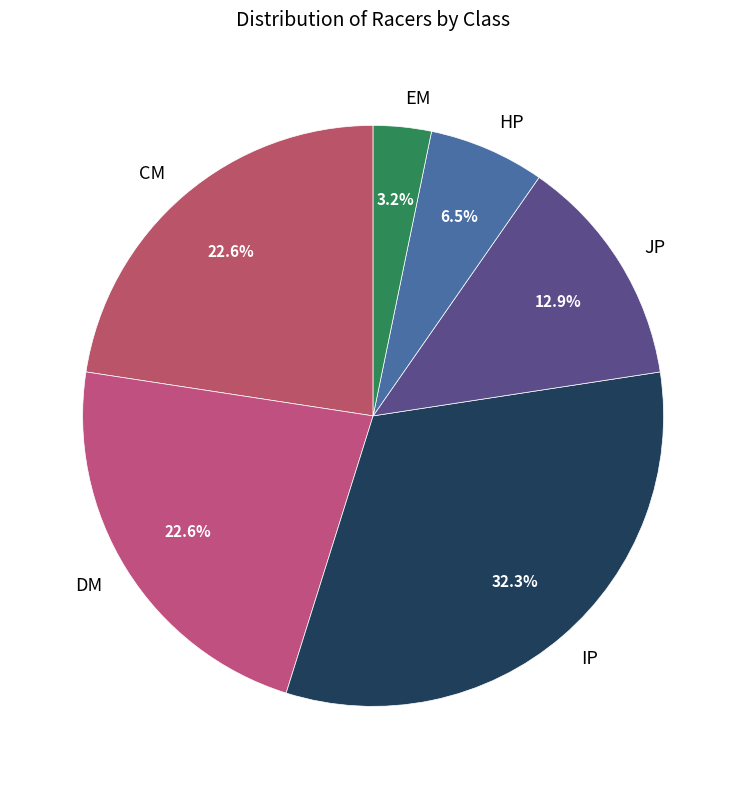

To the nearest percent, what is the combined percentage of DM and EM?

26%